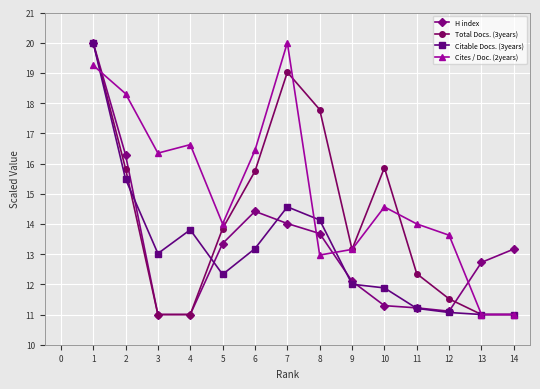

What is the value of the H index point at the 11th from the left?

11.2